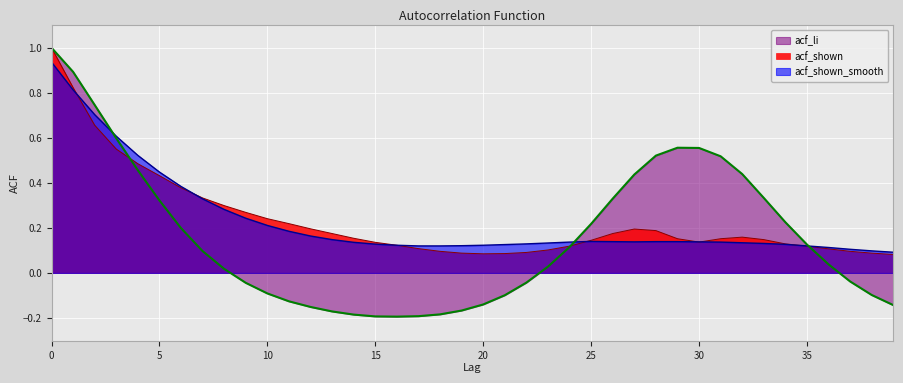

What is the value of the acf_shown point at the 37th from the left?

0.1